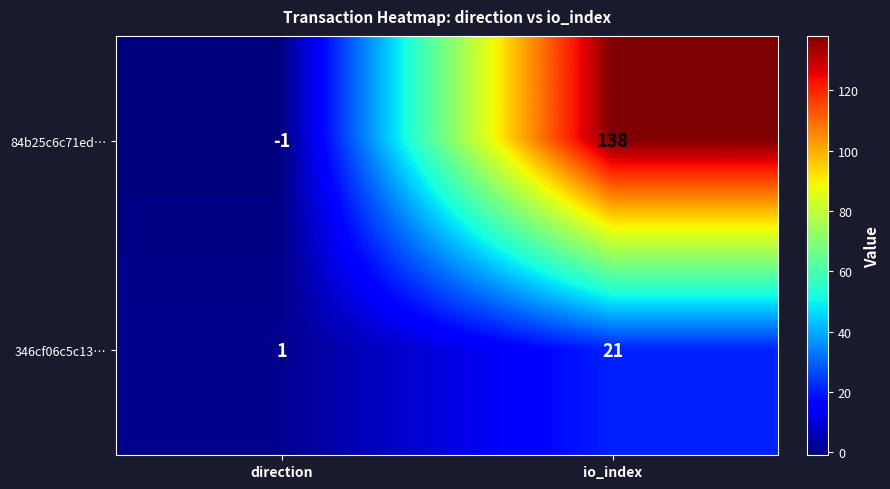

Is it true that 84b25c6c71ed… equals -2 at direction?

False